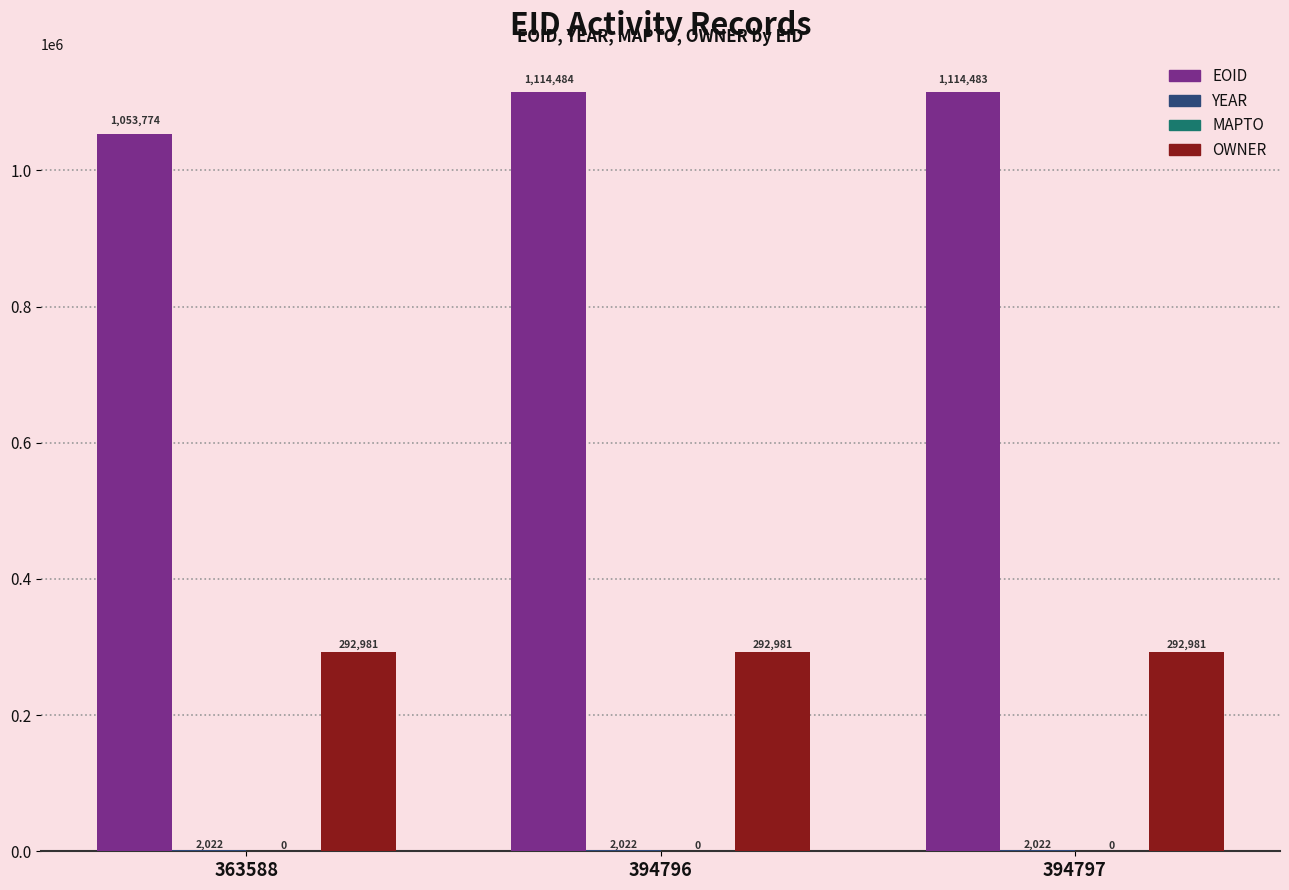

At which label does EOID first exceed 1114483?

394796